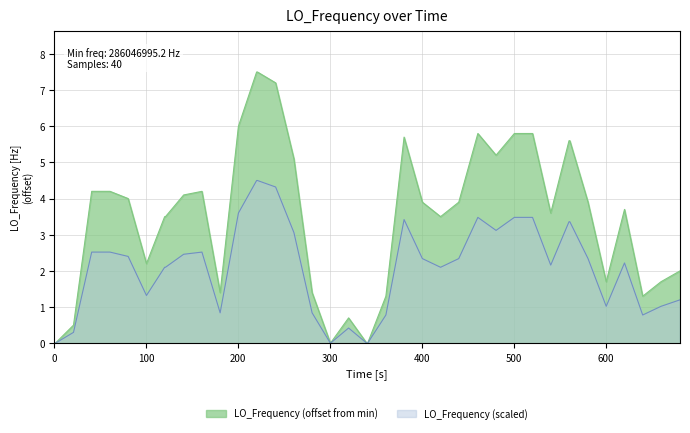

Which series has the largest total across all categories?

LO_Frequency (offset from min)